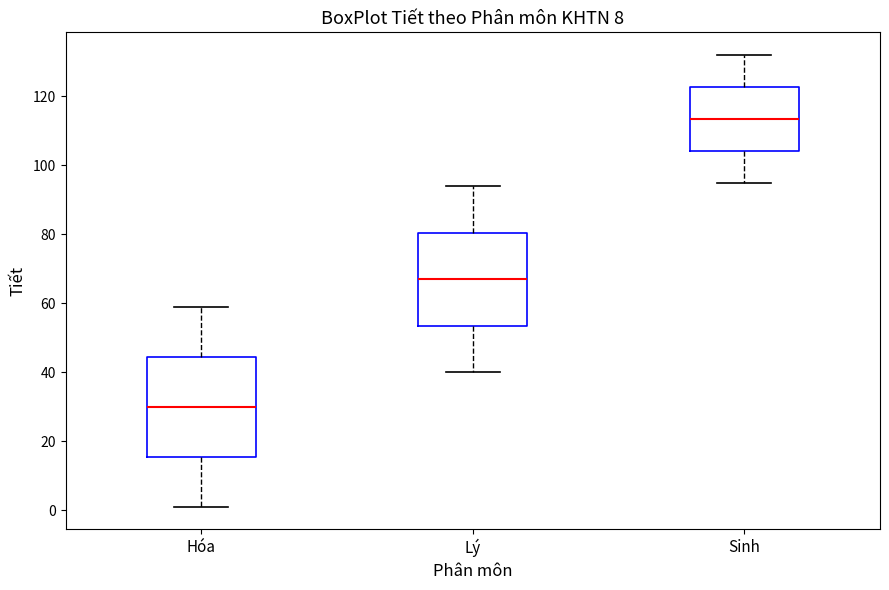

Reading left to right, transcribe this box plot: for each box, give where its median line is, the range the box spans, and where its two whiskers end, as read against the y-axis. The values are not printed on the chart, so give them approximately, as read against the axis.

Hóa: median 30, box 16 to 44, whiskers 2 to 60
Lý: median 68, box 54 to 80, whiskers 40 to 94
Sinh: median 114, box 104 to 122, whiskers 96 to 132